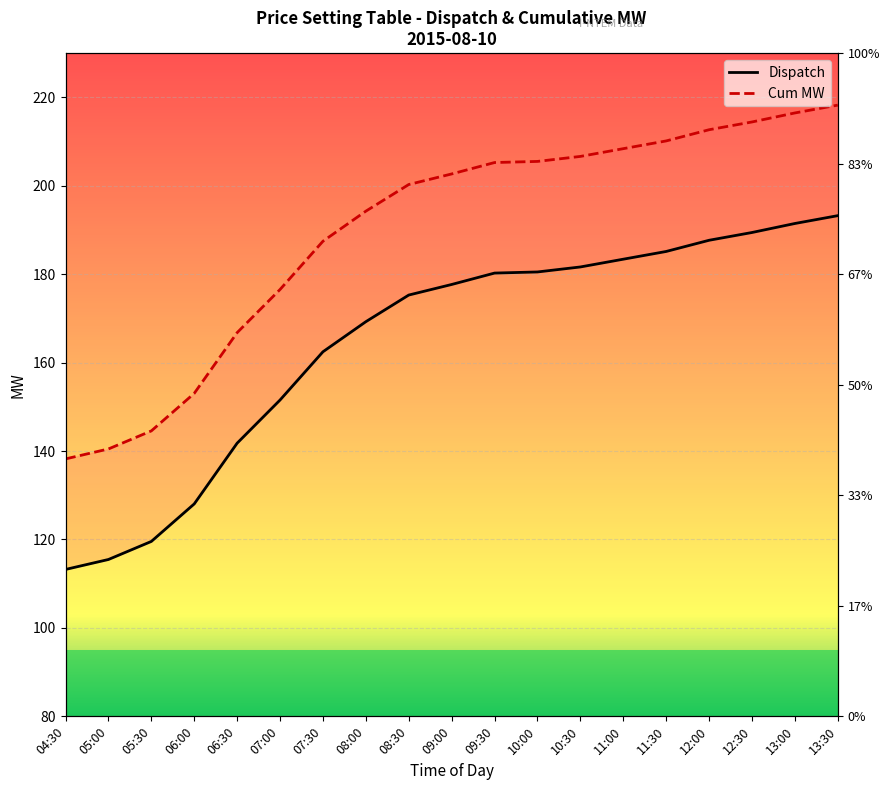

The Cum MW series shows 214.4 at 12:30. True or false?

True